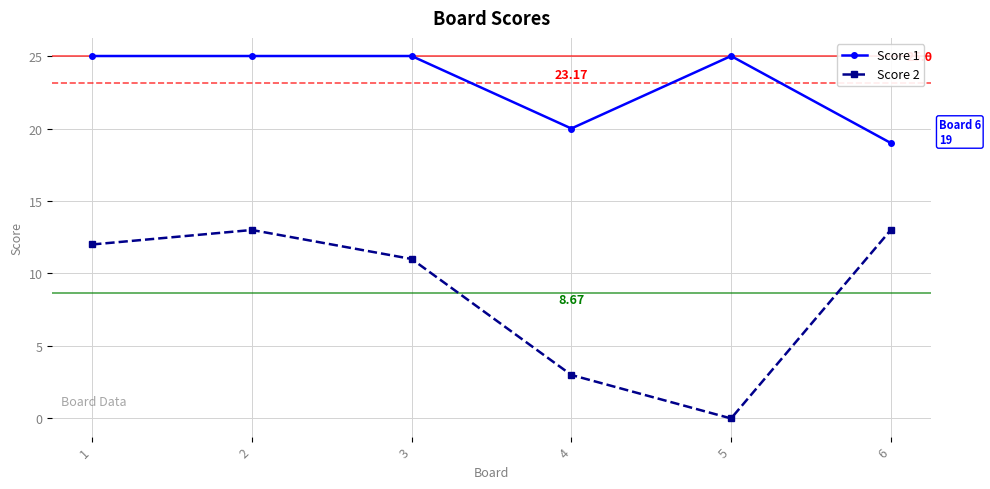

The Score 1 series shows 11 at 5. True or false?

False